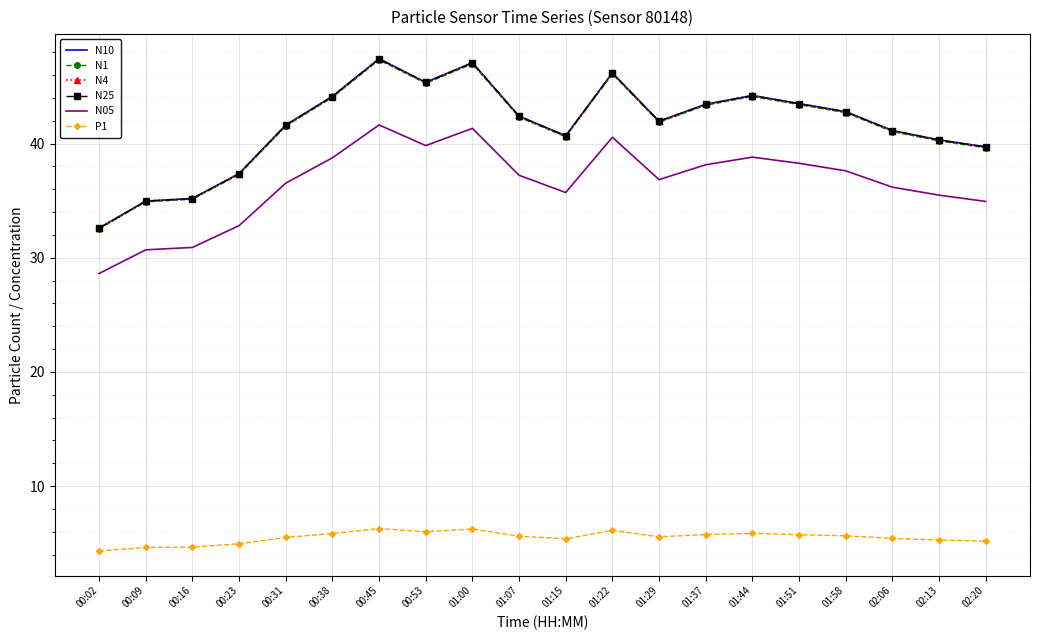

True or false: P1 and N10 cross at least once.

False